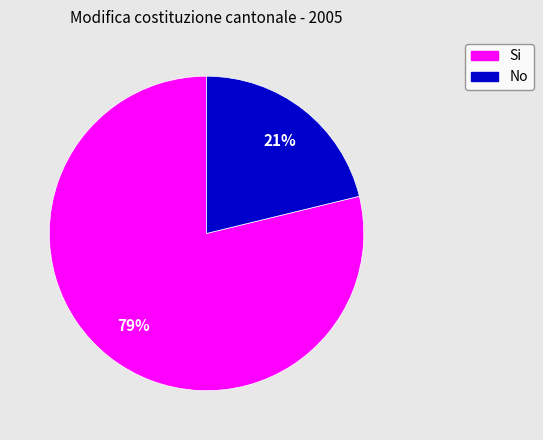

What is the smallest slice in the pie chart?

No